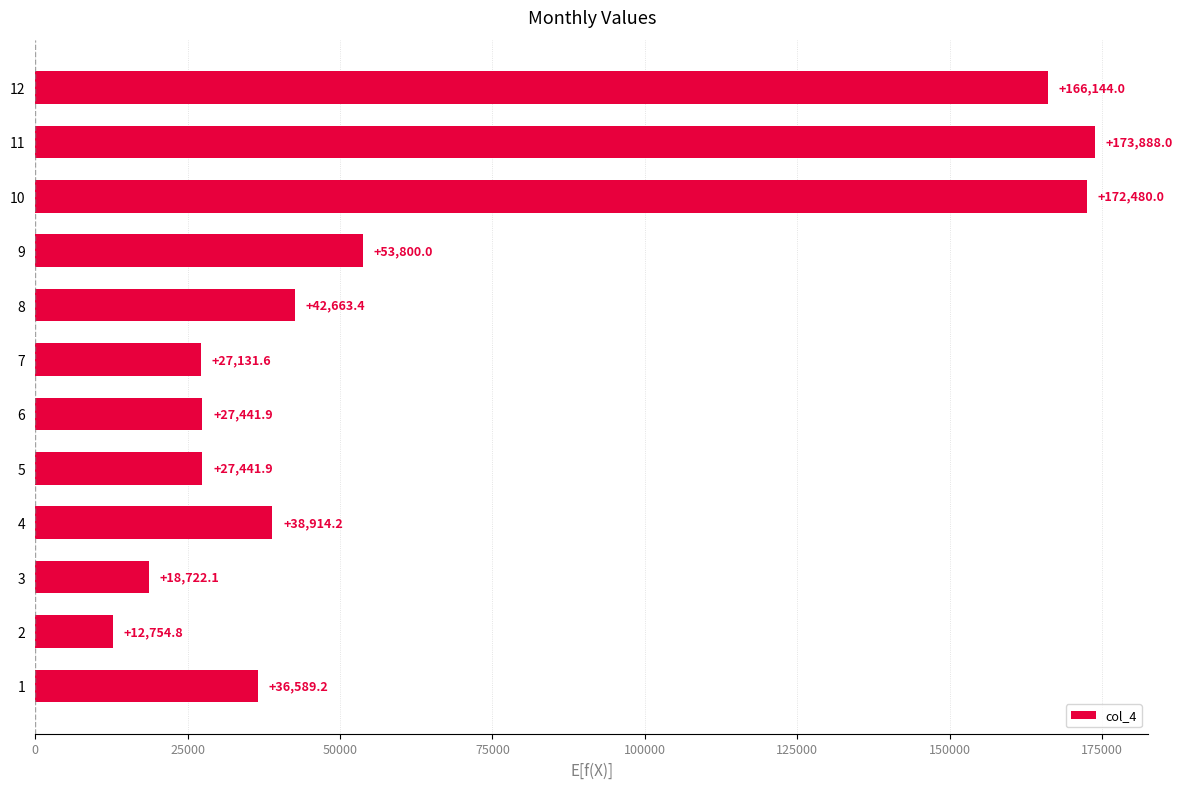

Is it true that the value at 11 is 89696.0?

False